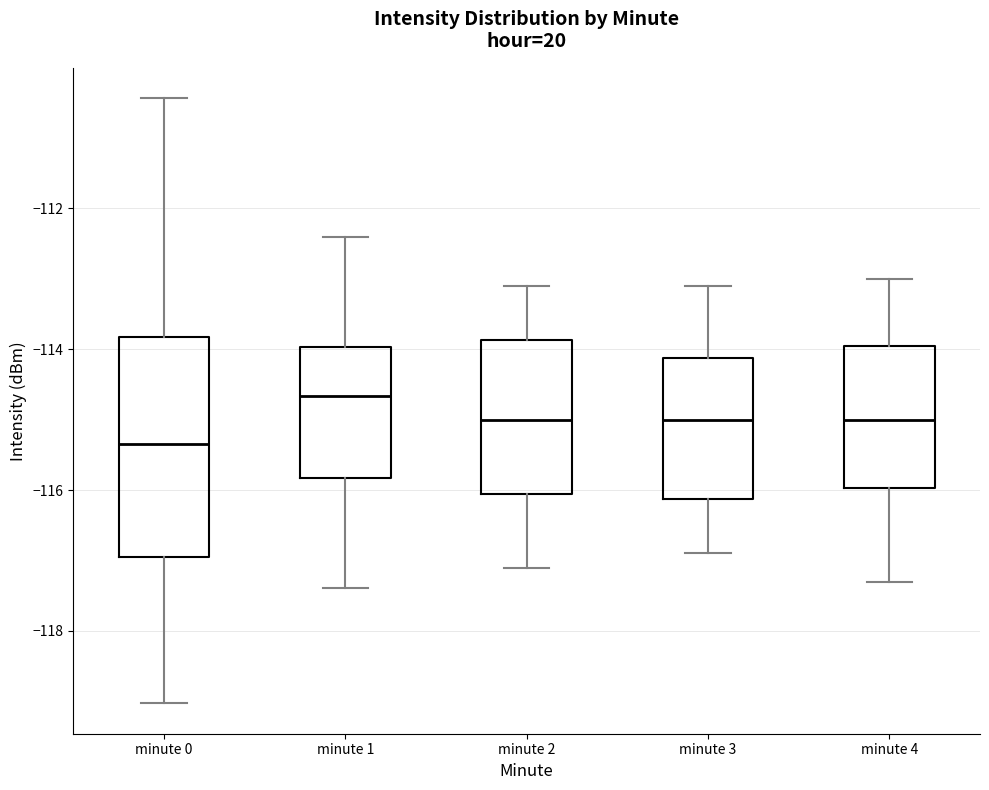

Where is the lower edge of the box for minute 2 on the y-axis? The values are not printed on the chart, so give them approximately, as read against the axis.

-116.0